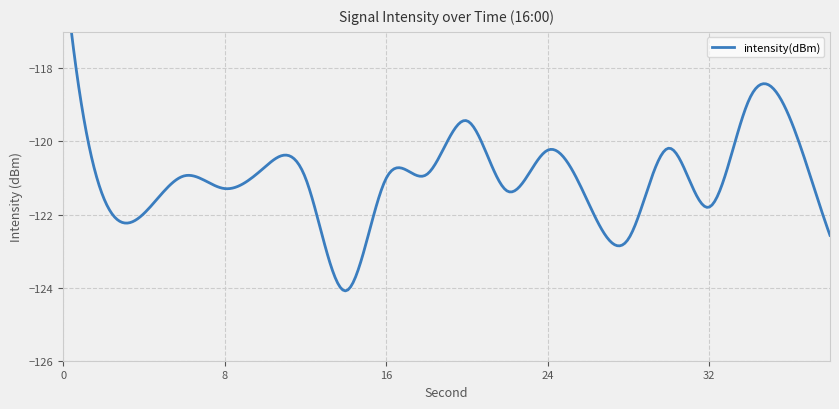

At which label is the value closest to -119?

34